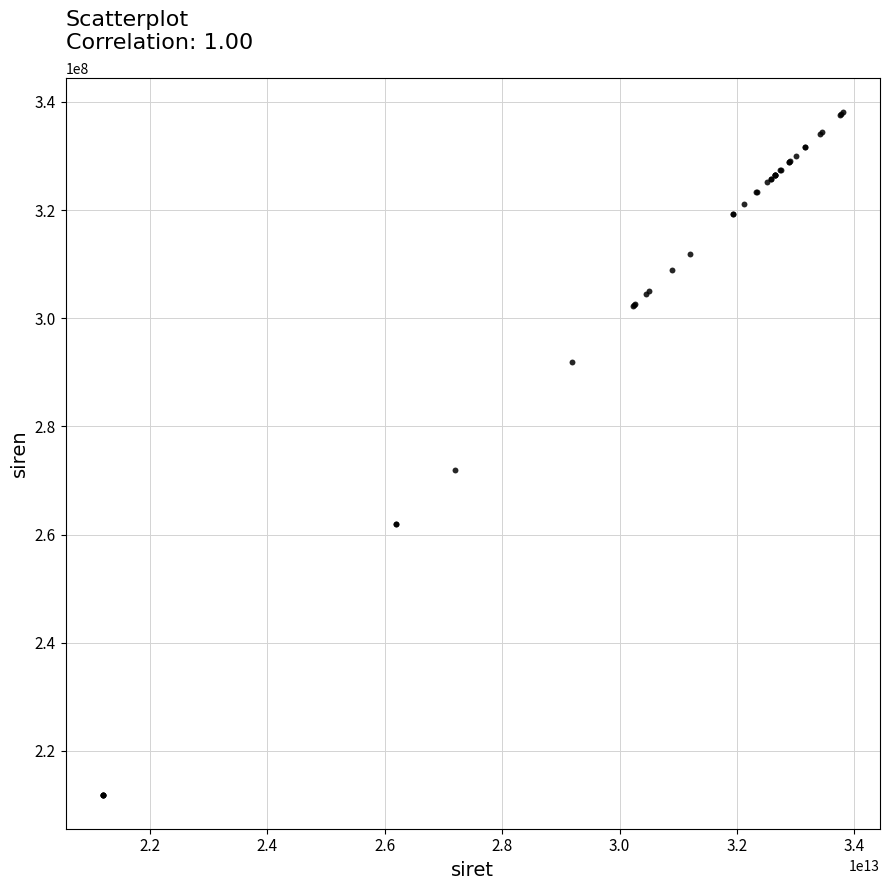

What Y value in the scatter plot is closest to 274982168?

271905804